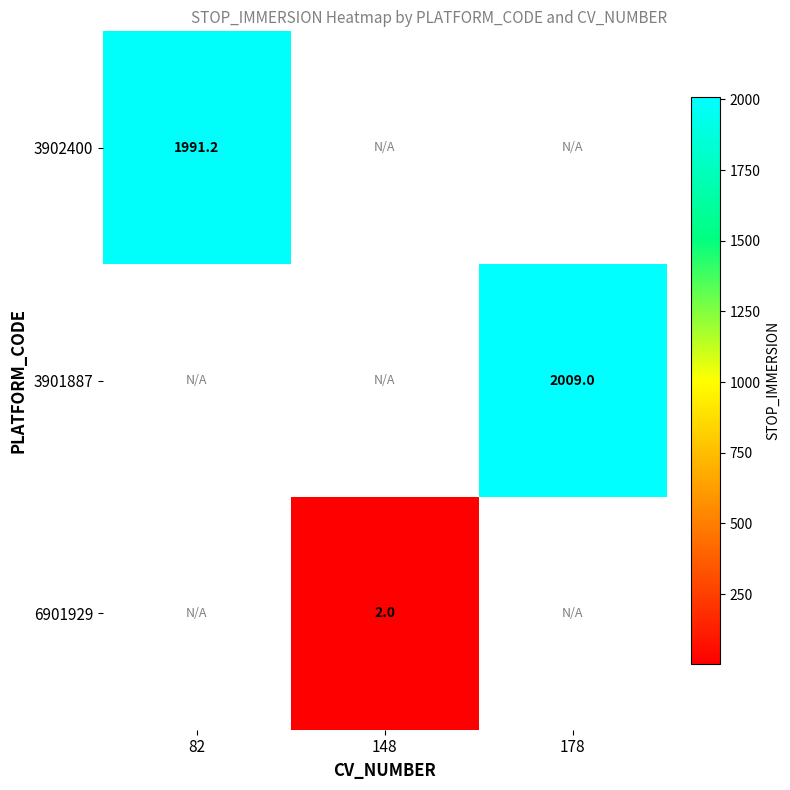

The 3901887 series shows 2009.0 at 178. True or false?

True